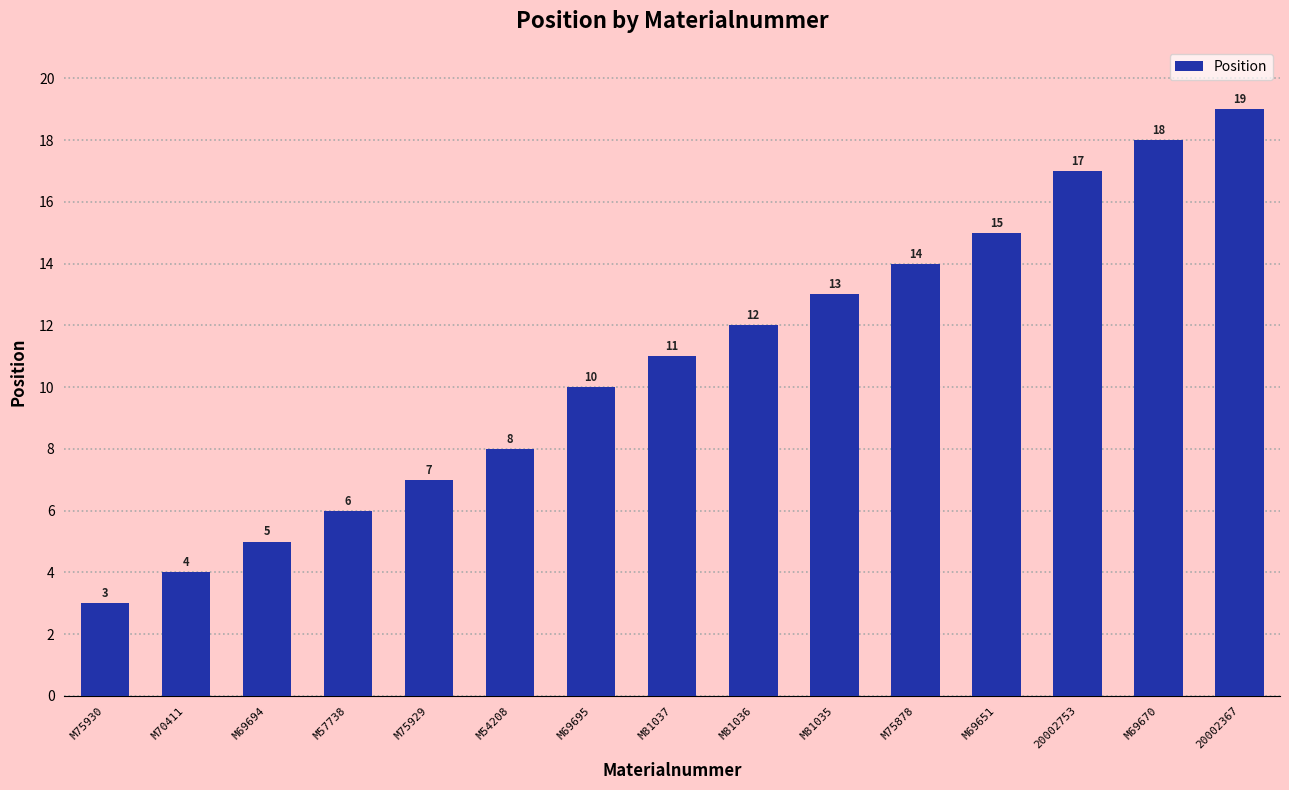

What position from the right is M54208?

10